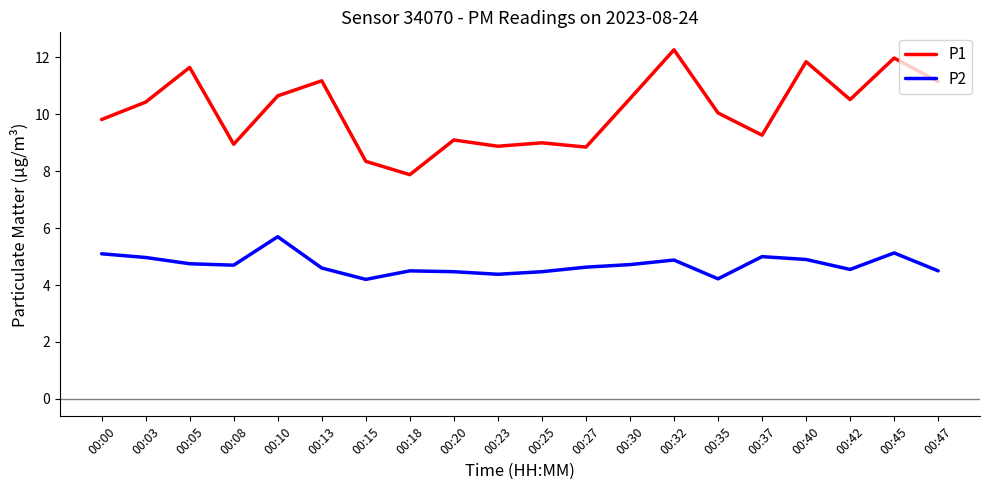

Which category has the lowest value in the P1 series?

00:18